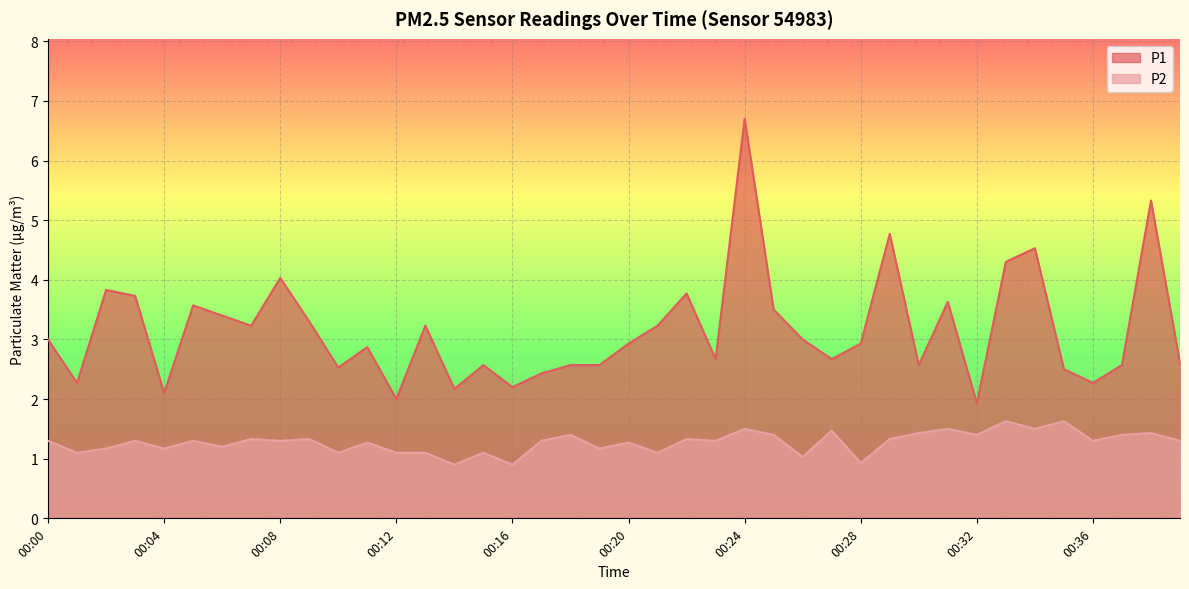

What is the average value of the P2 series?

1.3